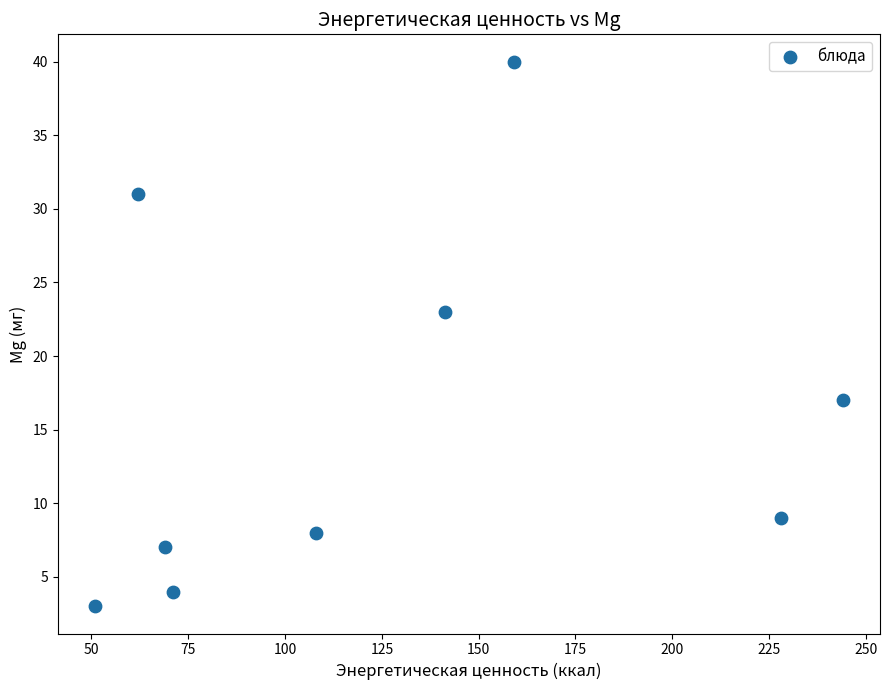

What Y value in the scatter plot is closest to 21?

23